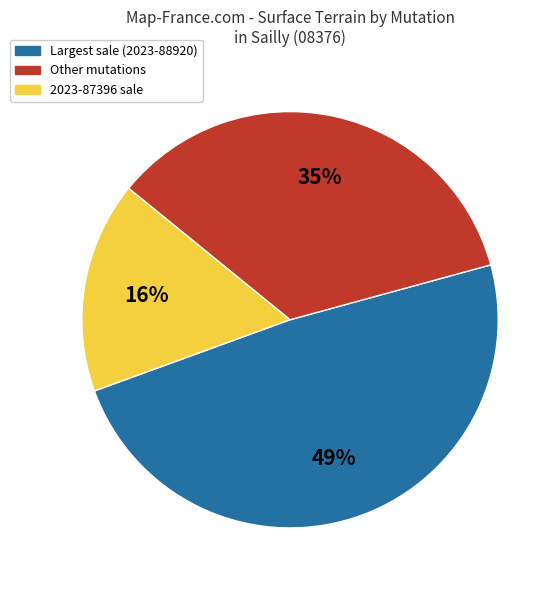

To the nearest percent, what is the average slice percentage?

33%